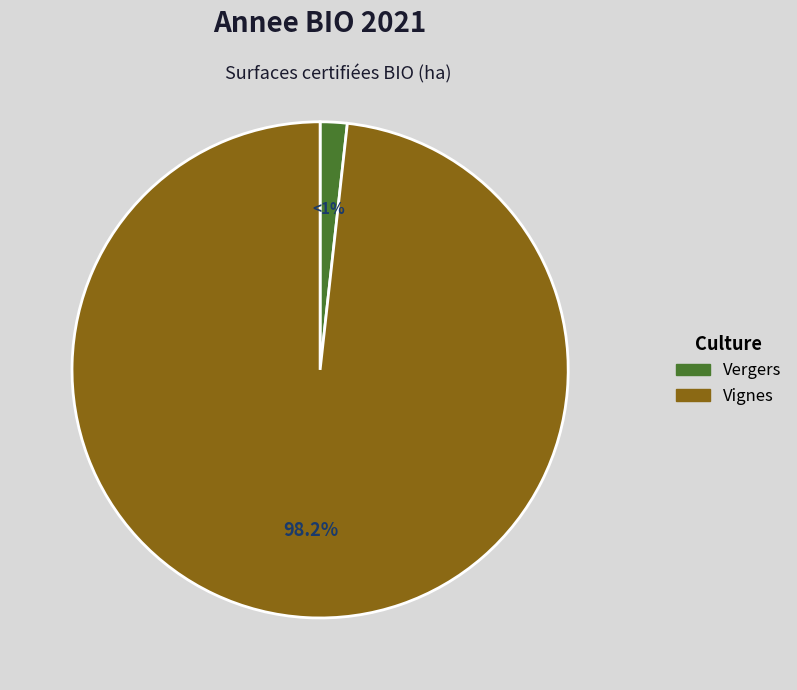

Which slice is the largest?

Vignes